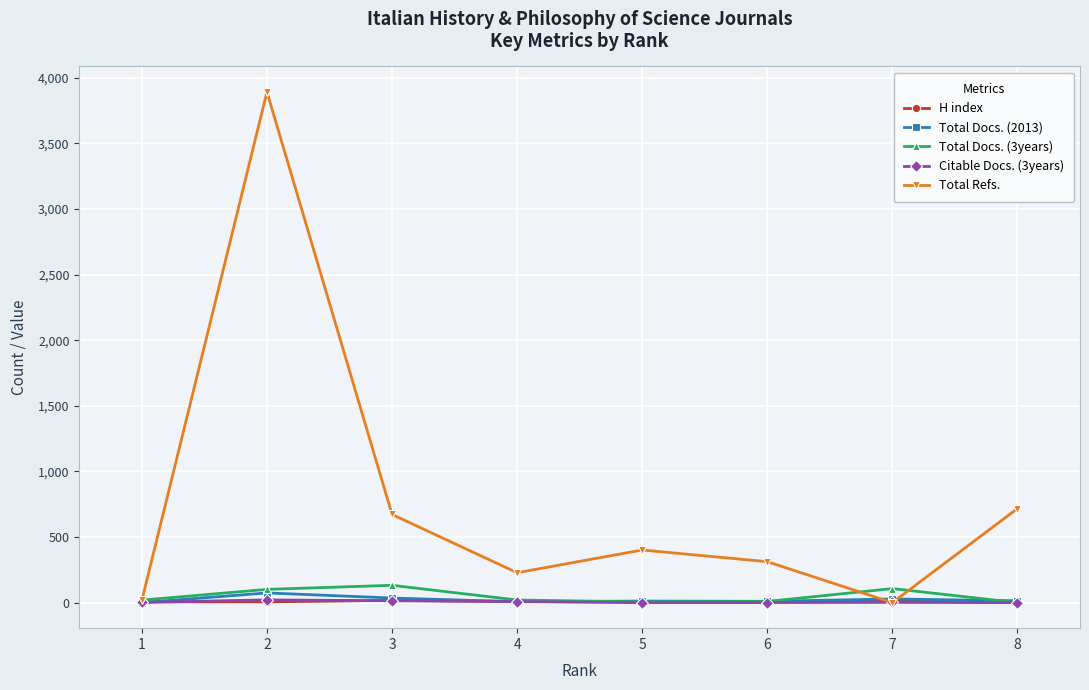

At which category is the sum across all series the highest?

2